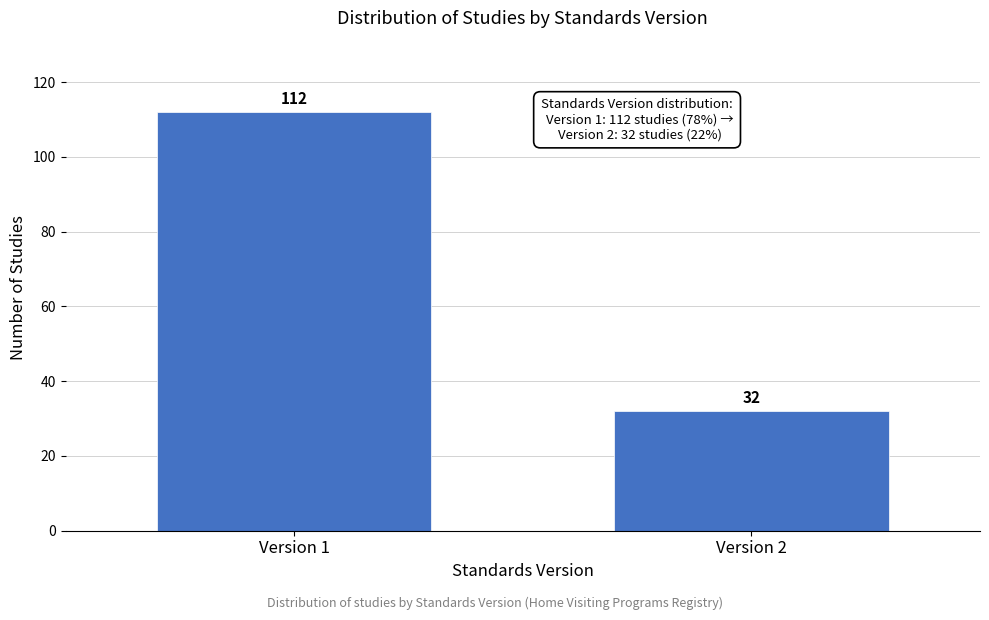

Reading right to left, transcribe all the data shown in this chart.

Version 2=32	Version 1=112